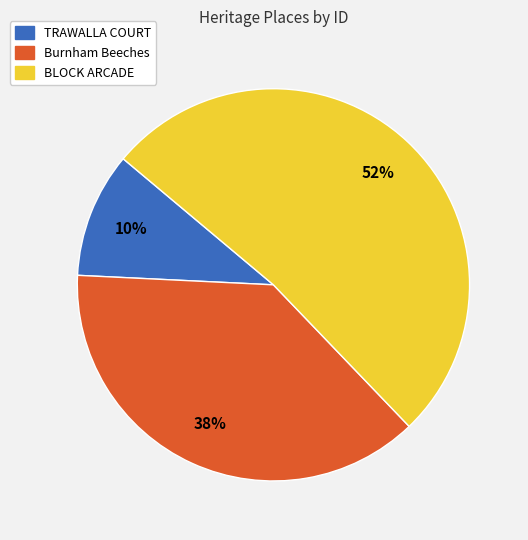

To the nearest percent, what is the difference between the TRAWALLA COURT and Burnham Beeches slice percentages?

28%